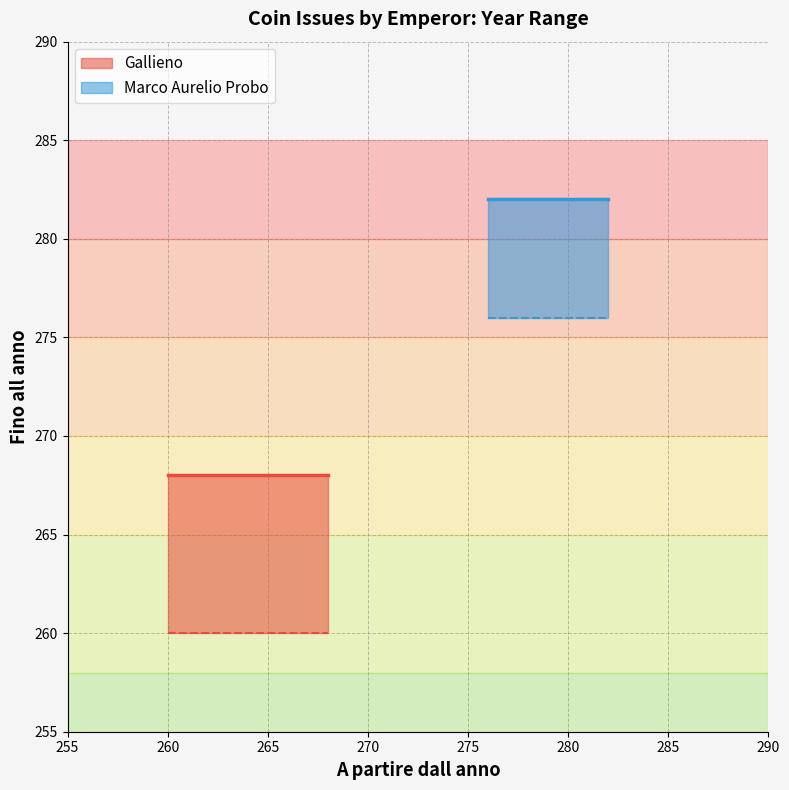

Between 265 and 260, which is larger?

265